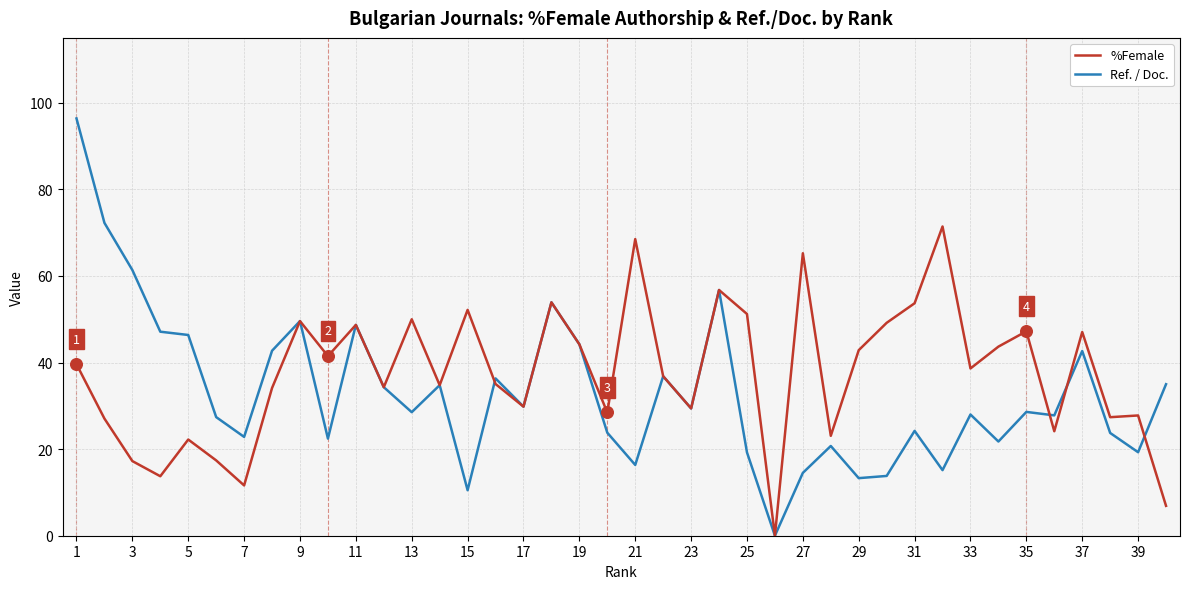

What are all the series names shown in the legend?

%Female, Ref. / Doc.